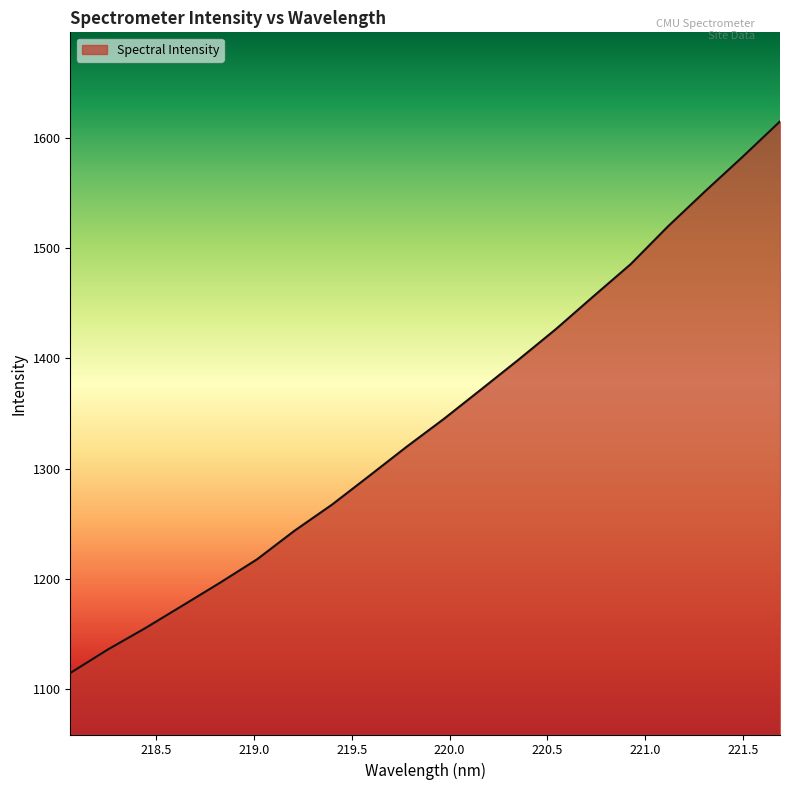

What is the difference between the maximum and minimum values?

500.1